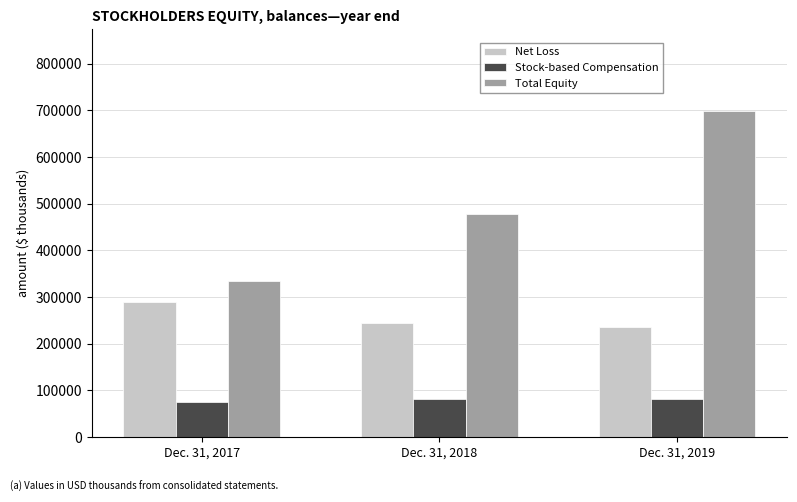

True or false: Stock-based Compensation has a value of 53051 at Dec. 31, 2018.

False